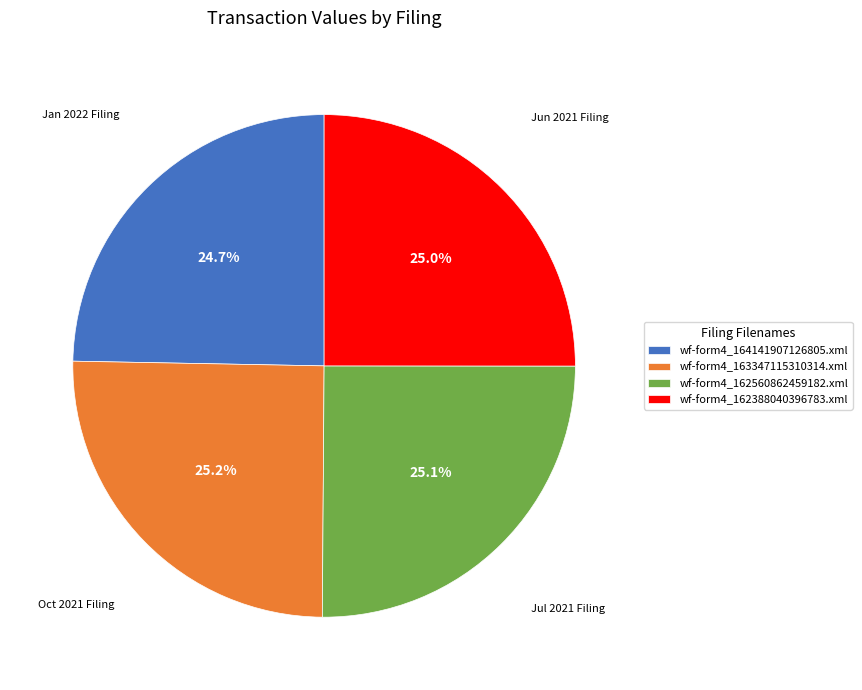

What is the total percentage of wf-form4_164141907126805.xml and wf-form4_162560862459182.xml?

49.8%